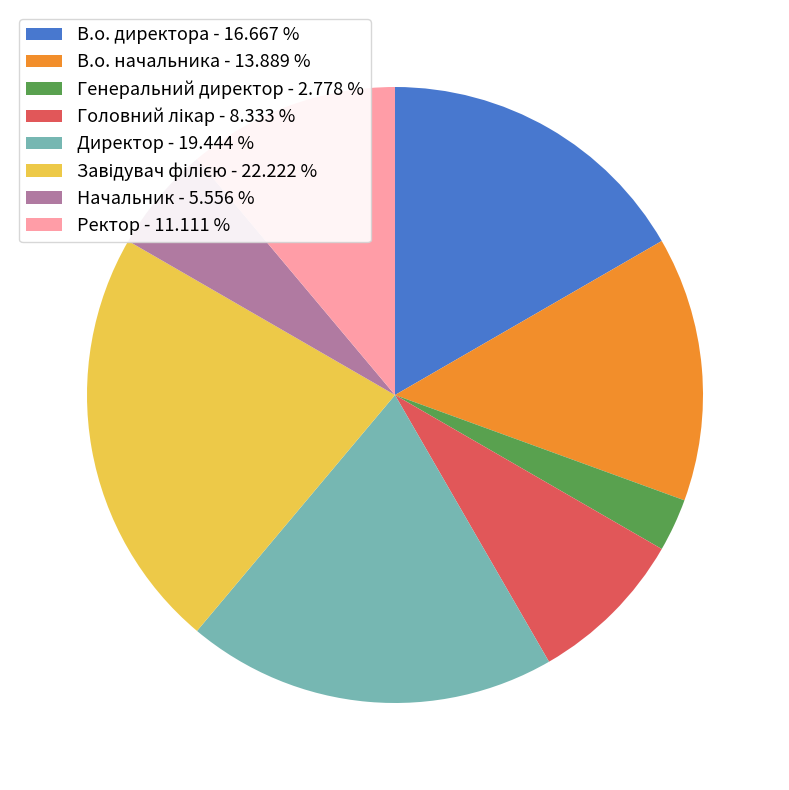

How many segments does this pie chart have?

8